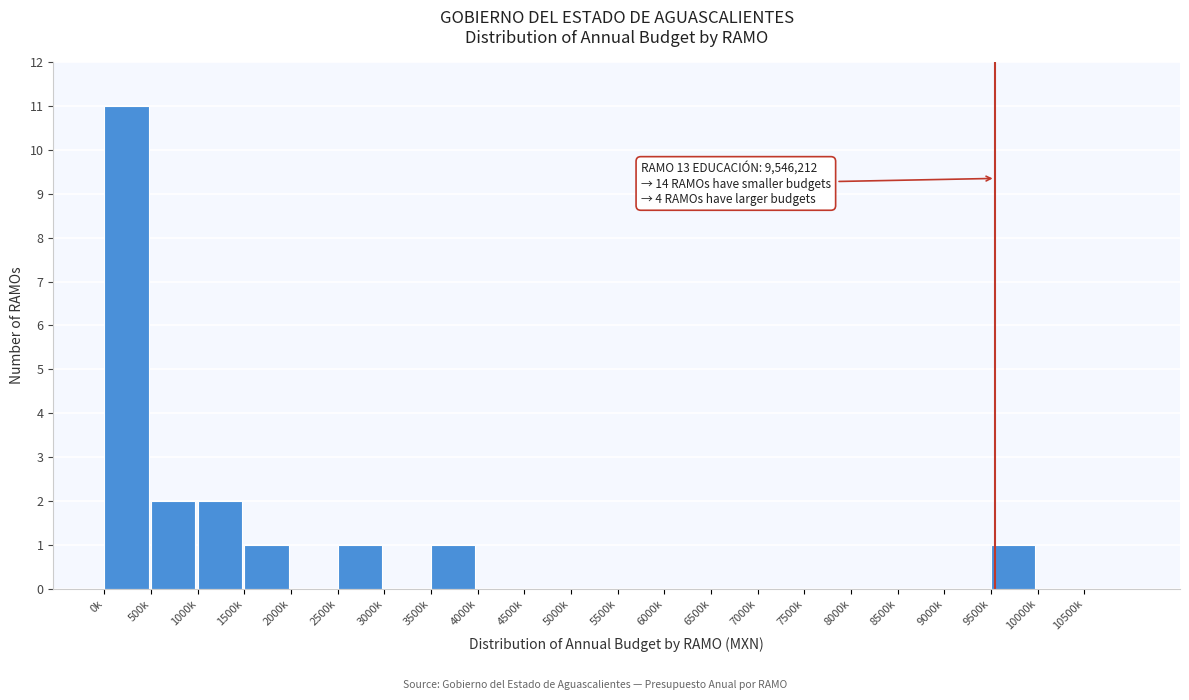

Reading left to right, list all the values displayed in this chart.

0k=11	500k=2	1000k=2	1500k=1	2000k=0	2500k=1	3000k=0	3500k=1	4000k=0	4500k=0	5000k=0	5500k=0	6000k=0	6500k=0	7000k=0	7500k=0	8000k=0	8500k=0	9000k=0	9500k=1	10000k=0	10500k=0